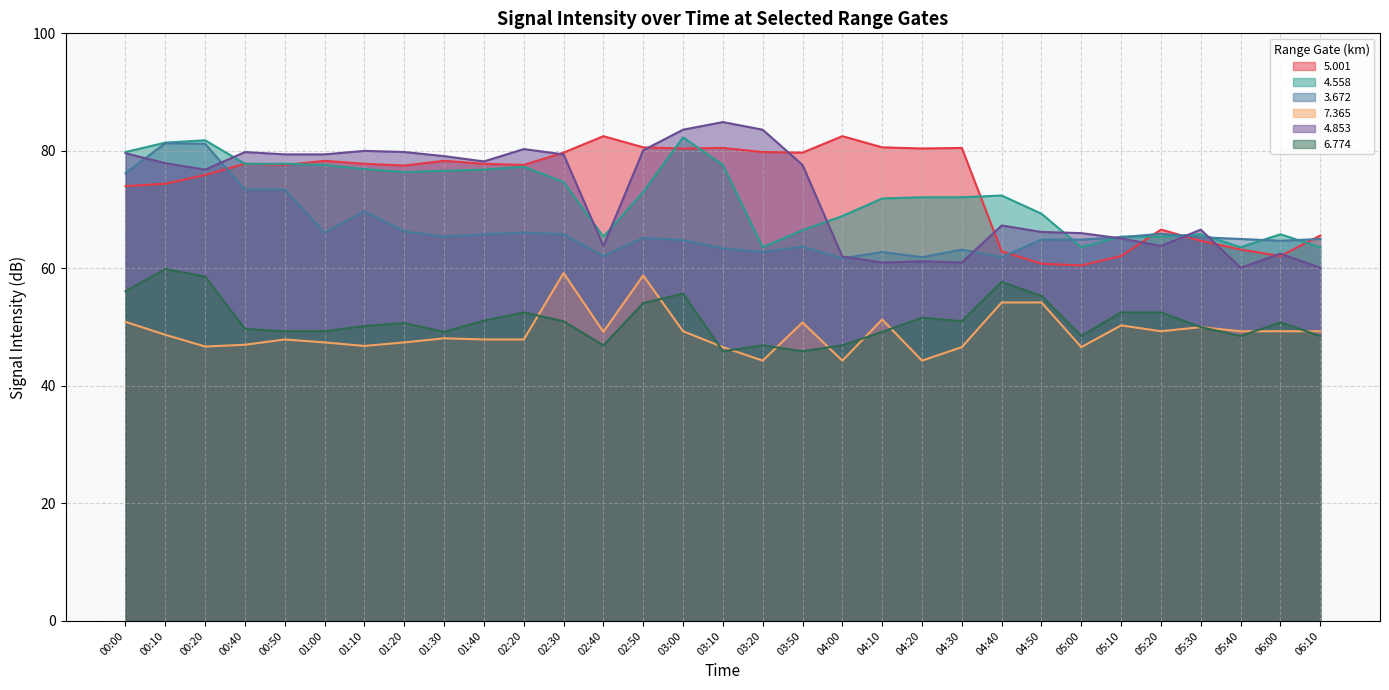

True or false:   4.853 has a value of 83.6 at 03:00.

True